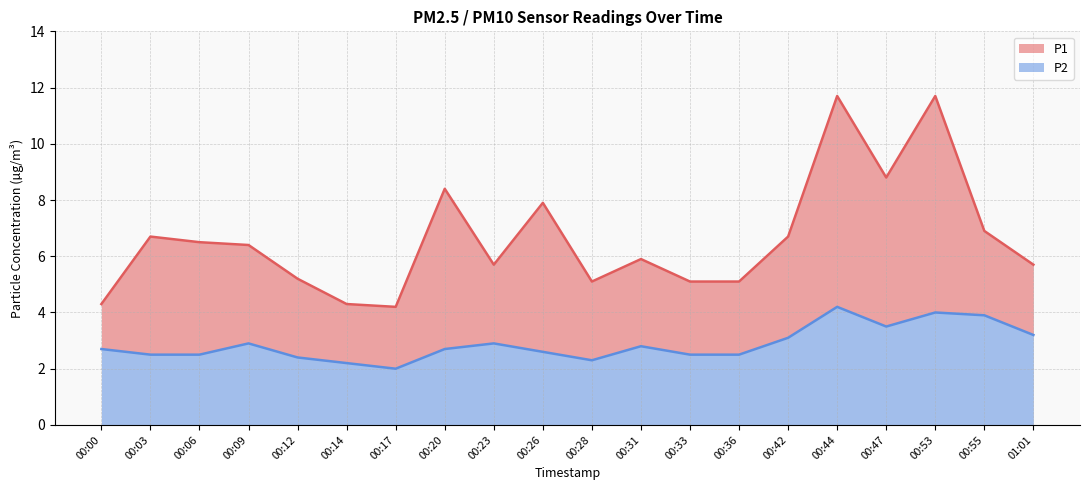

In P1, how many points are higher than both neighbors (excluding endpoints)?

6